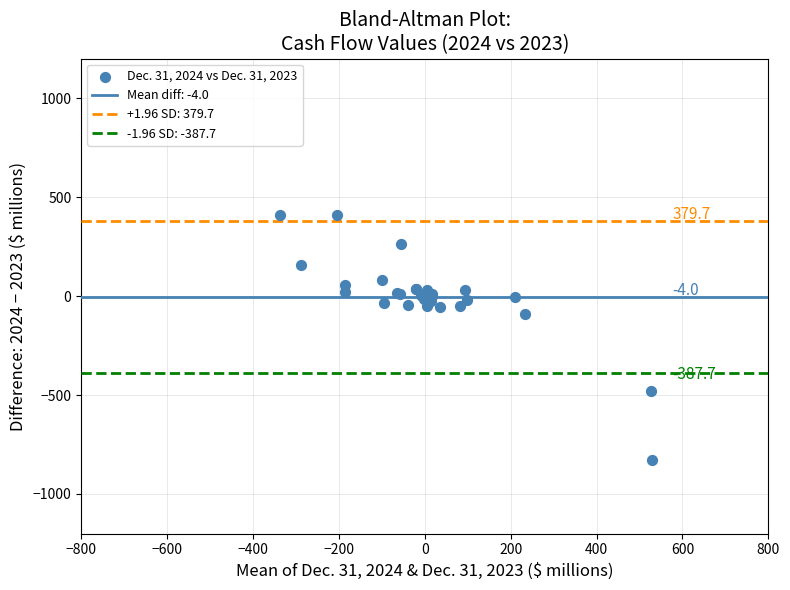

What Y value in the scatter plot is closest to -209?

-90